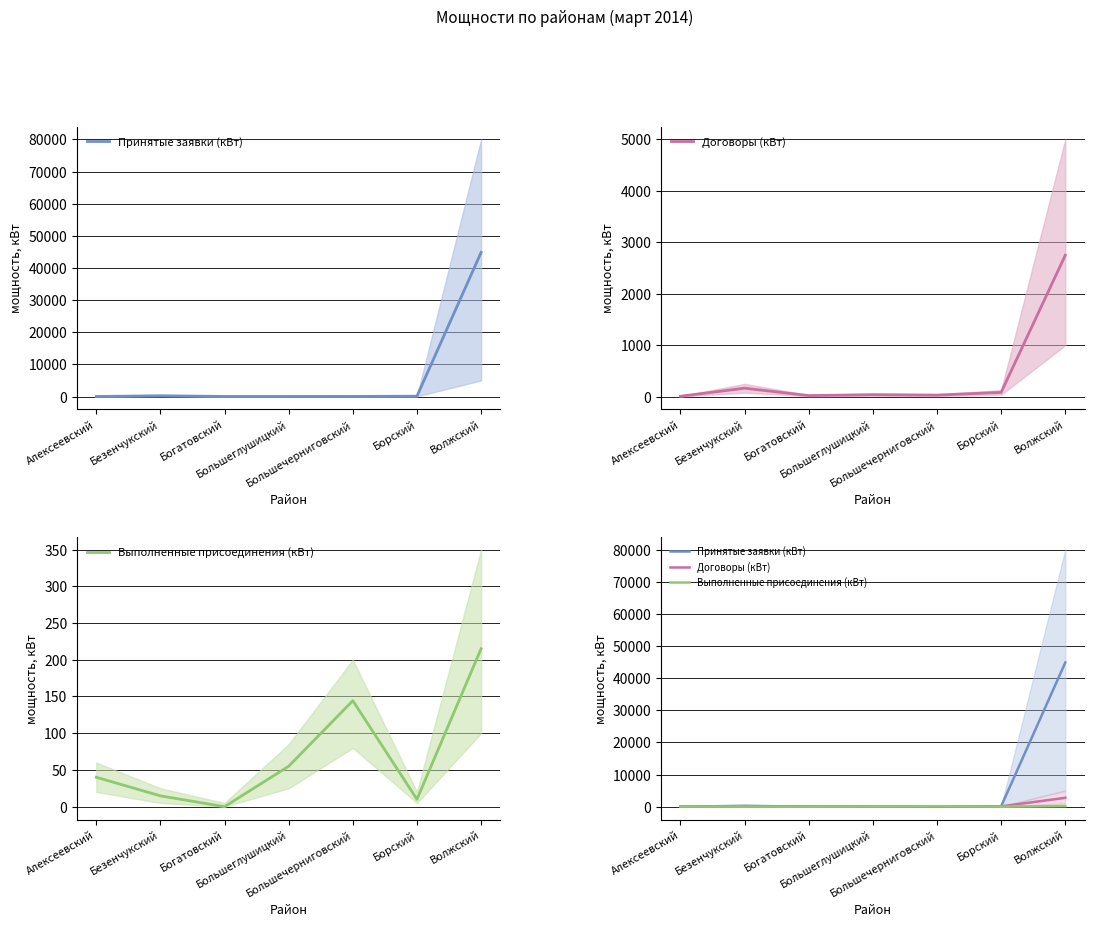

True or false: Договоры (кВт) has a value of 41.0 at Богатовский.

False